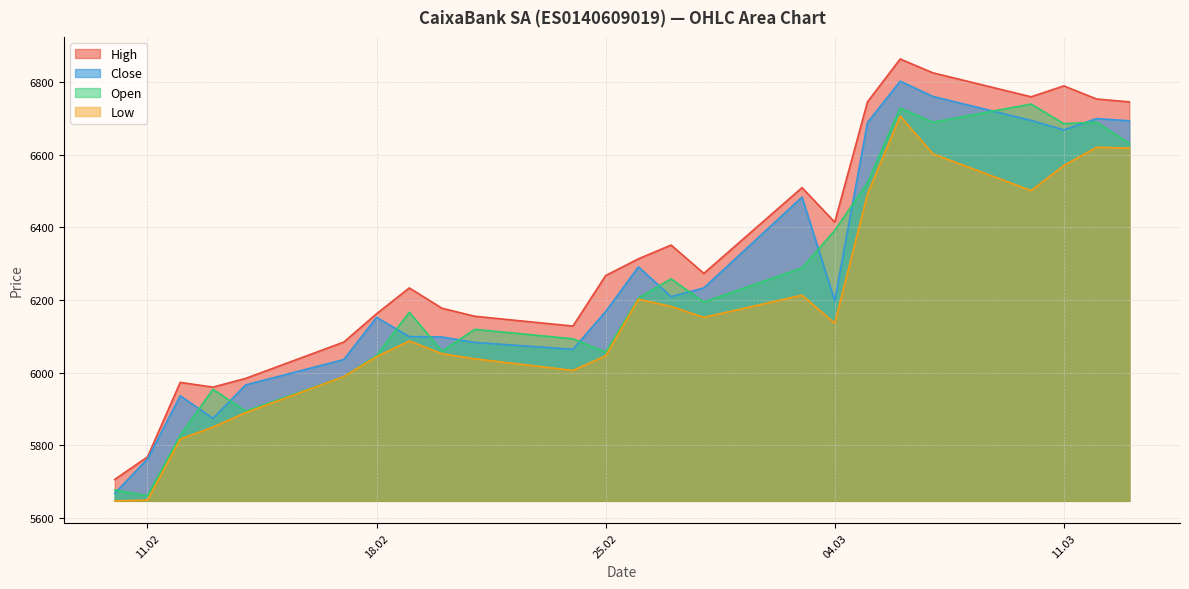

What is the difference between the Open values at 13.02.2025 and 06.03.2025?

774